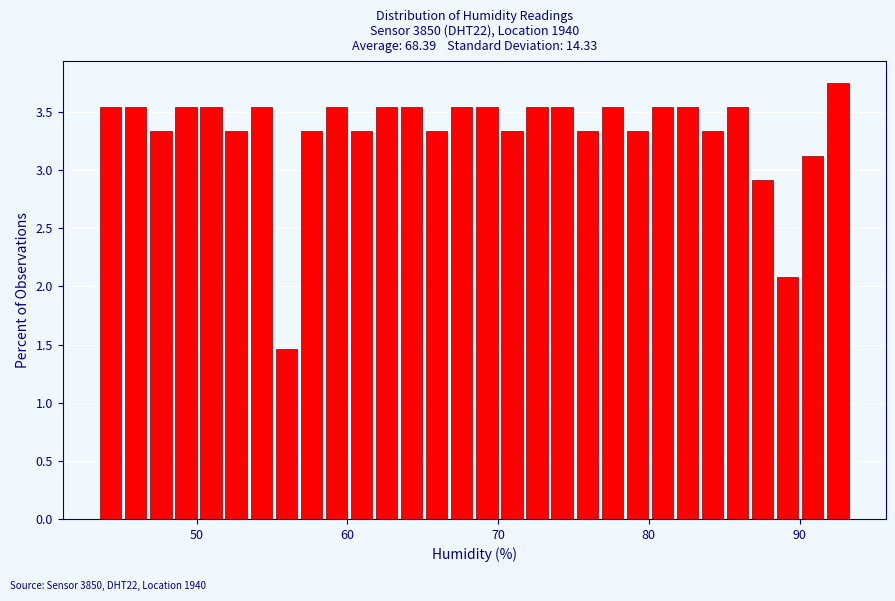

Around what value on the x-axis is the tallest bar? Give the approximate position of its centre, as read against the axis.

93